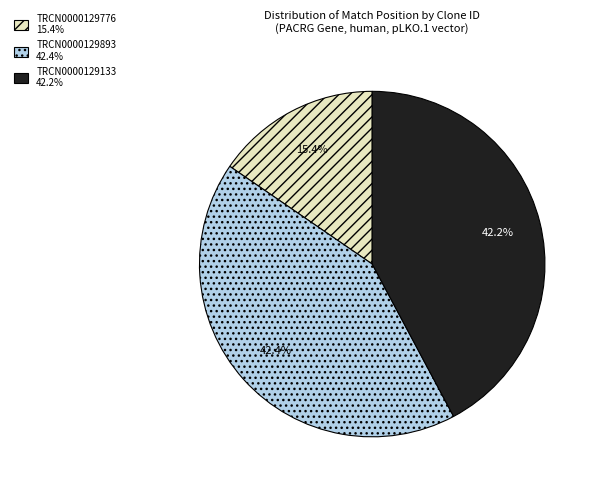

What percentage is the TRCN0000129133 slice, to the nearest percent?

42%